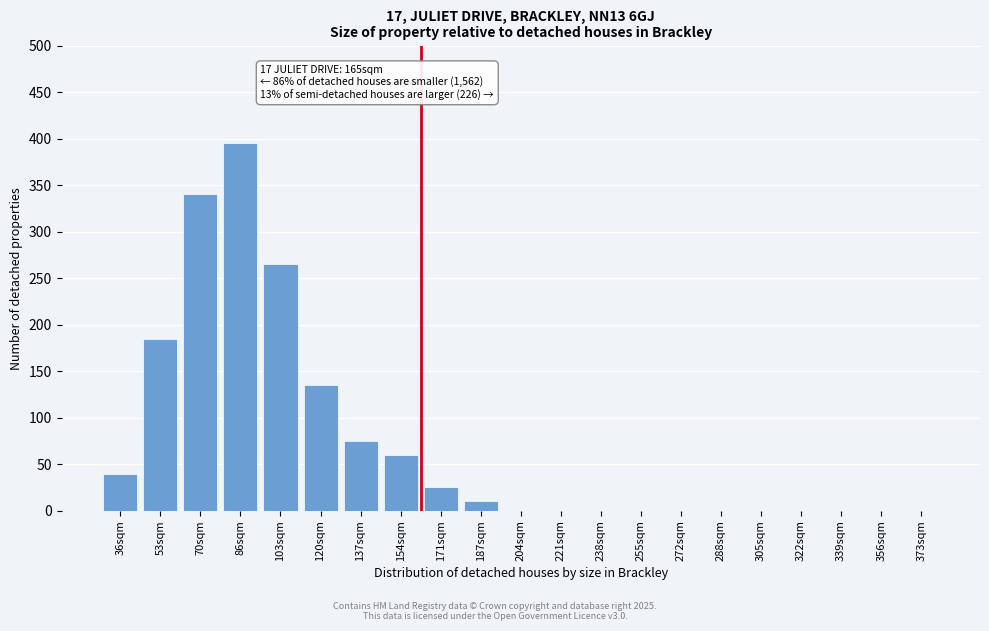

Reading left to right, extract all data points from this chart.

36sqm=40	53sqm=185	70sqm=340	86sqm=395	103sqm=265	120sqm=135	137sqm=75	154sqm=60	171sqm=25	187sqm=10	204sqm=0	221sqm=0	238sqm=0	255sqm=0	272sqm=0	288sqm=0	305sqm=0	322sqm=0	339sqm=0	356sqm=0	373sqm=0